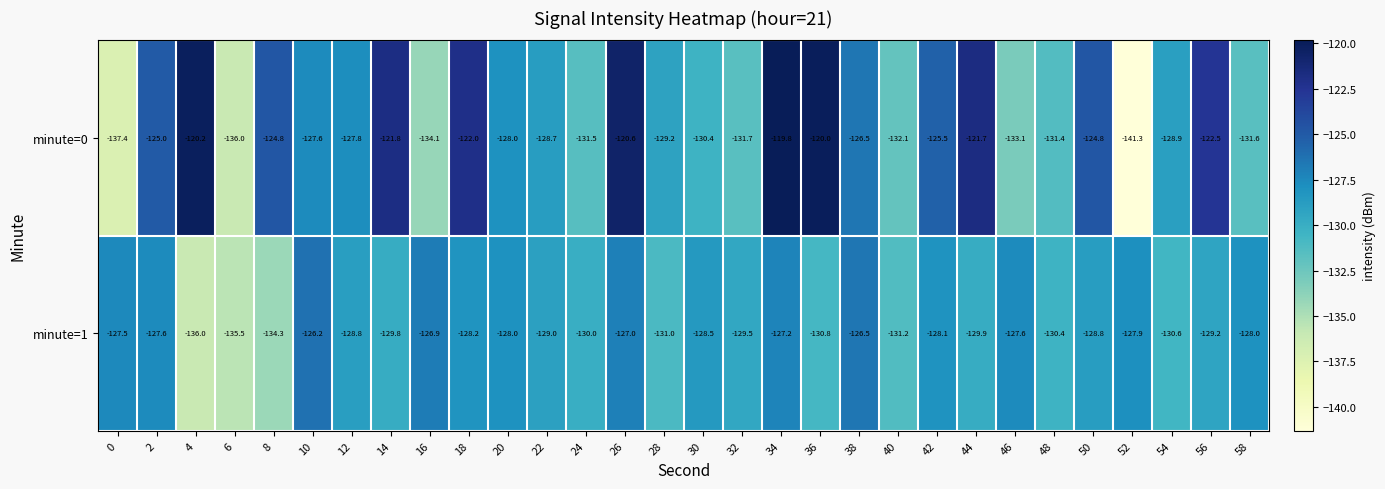

List the series in order of their overall mean, lowest first.

minute=1, minute=0